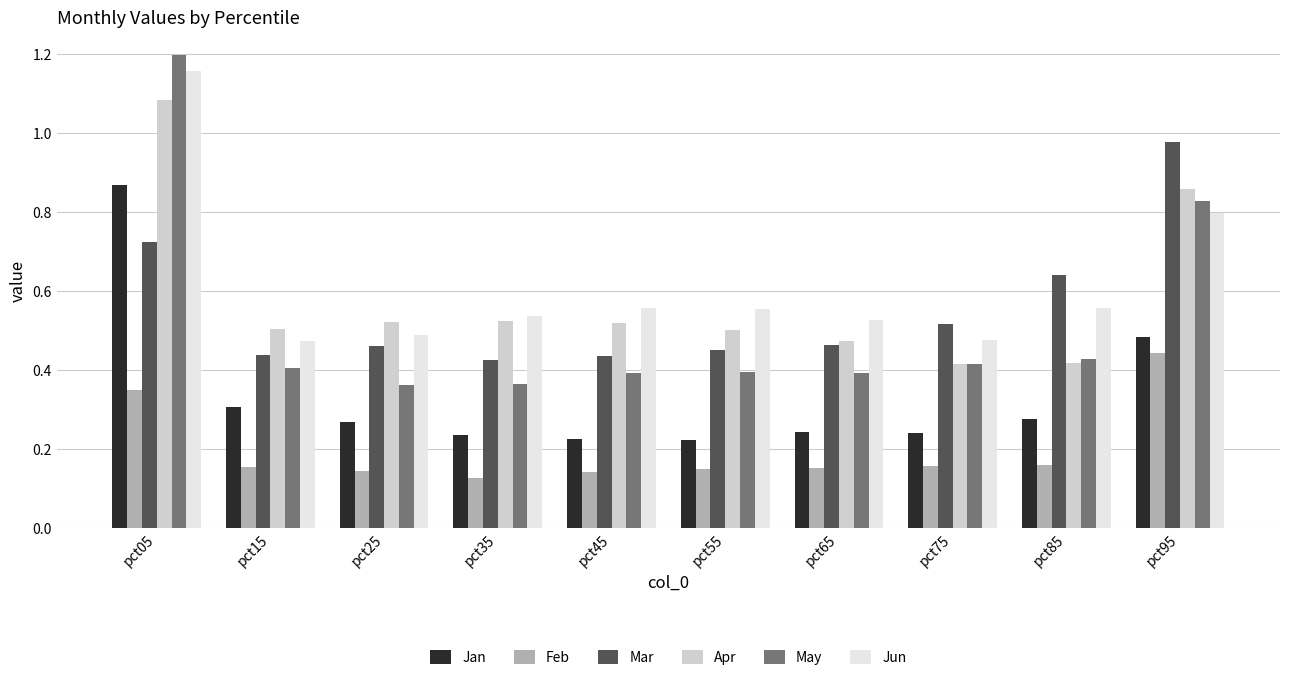

The value of Jan at pct95 is 0.5. True or false?

True